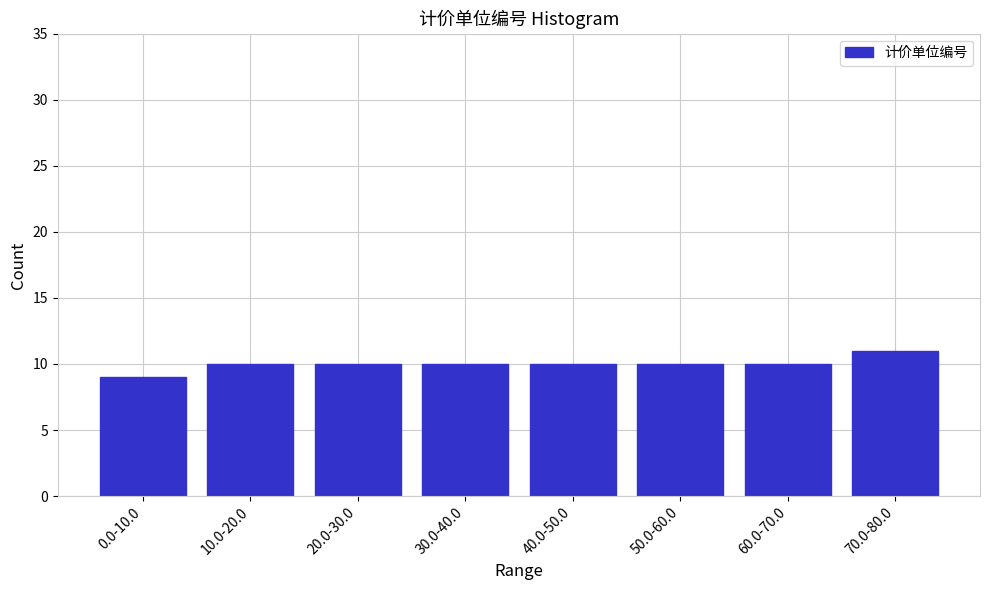

Reading right to left, what are all the values shown in this chart?

11	10	10	10	10	10	10	9